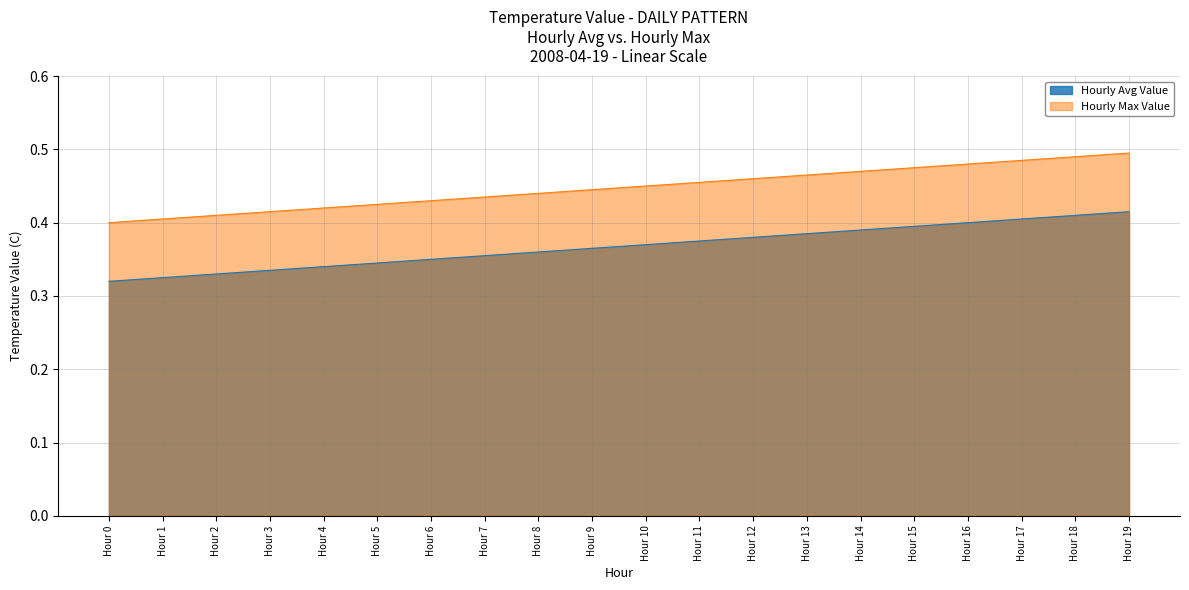

The value of Hourly Max Value at Hour 10 is 0.3. True or false?

False